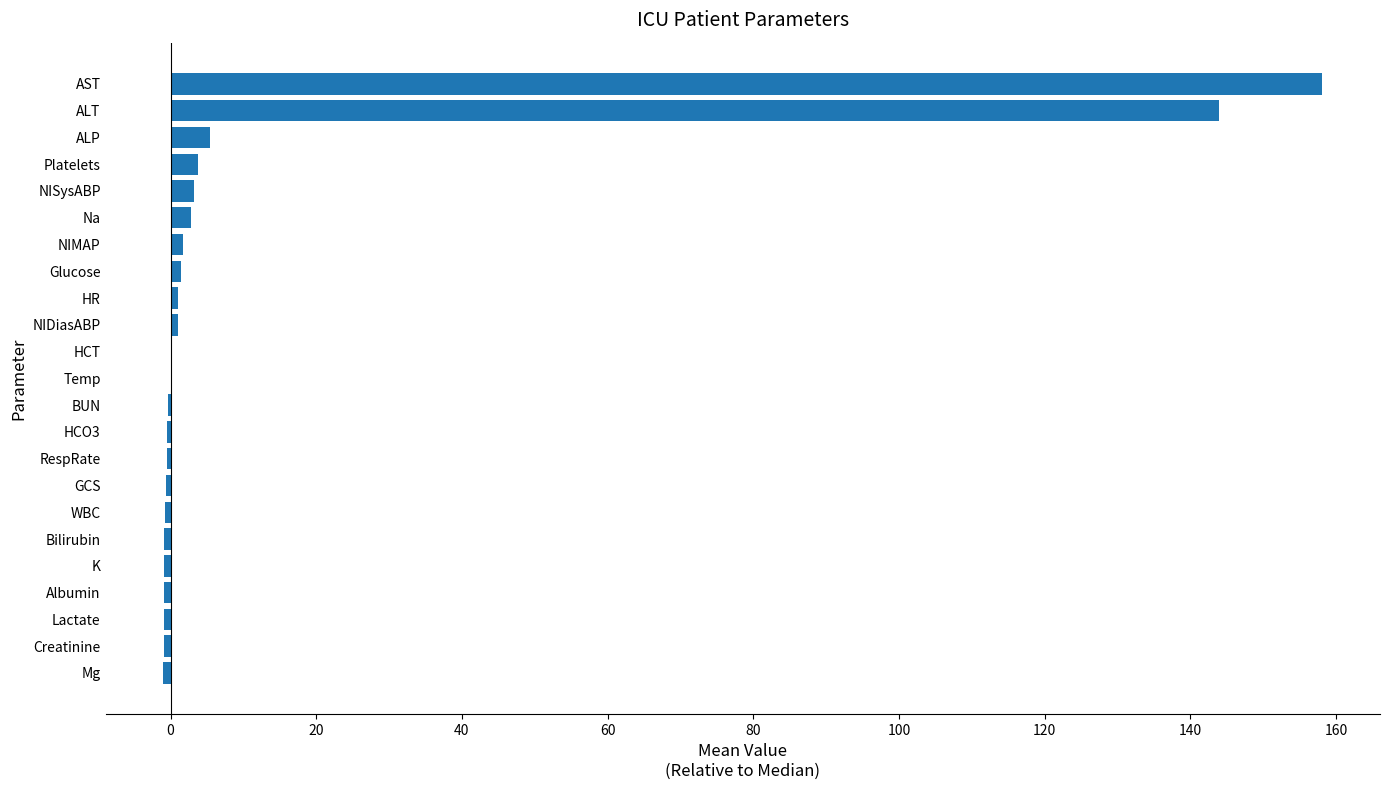

What is the approximate value at ALT?

144.0